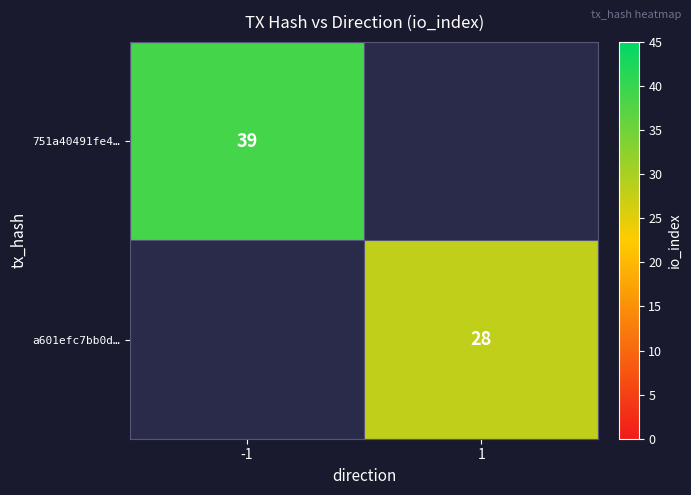

The a601efc7bb0d… series shows 28 at 1. True or false?

True